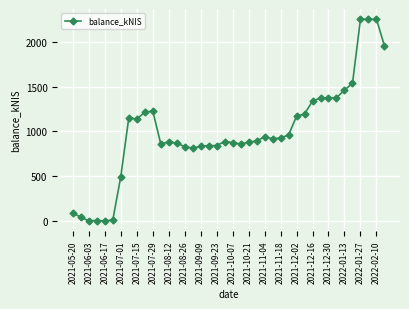

Does the chart have visible grid lines?

Yes